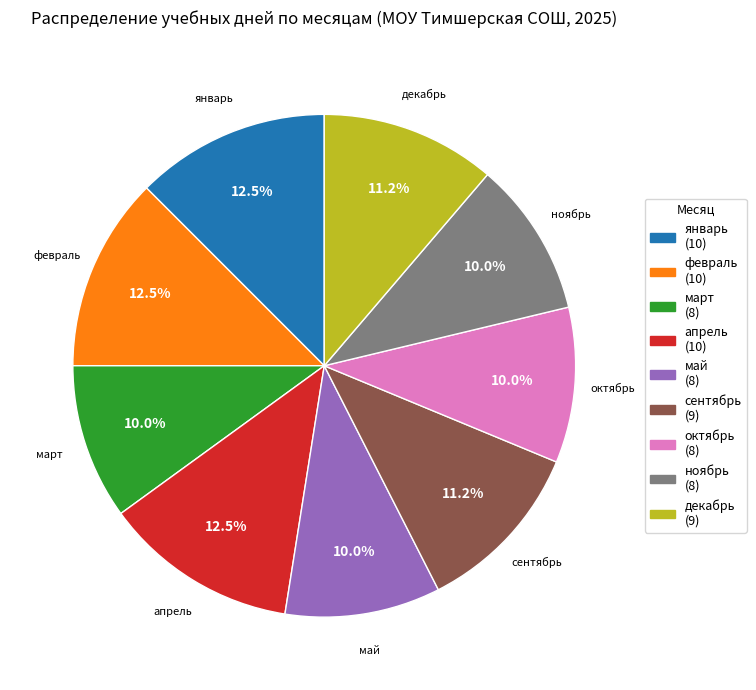

Count the number of slices in the pie.

9